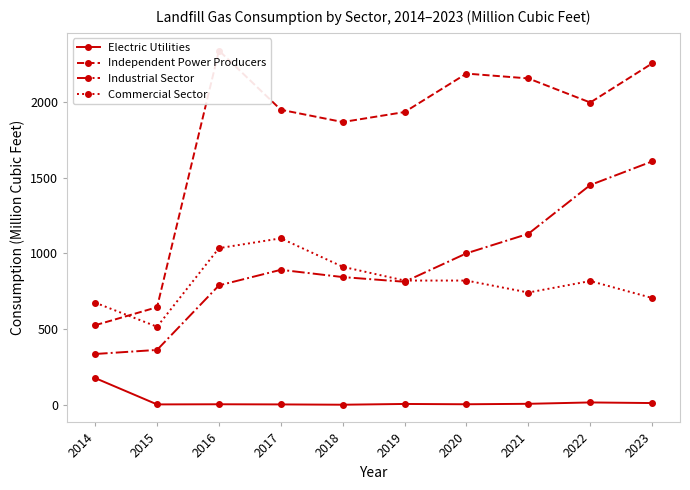

True or false: Electric Utilities and Commercial Sector cross at least once.

False